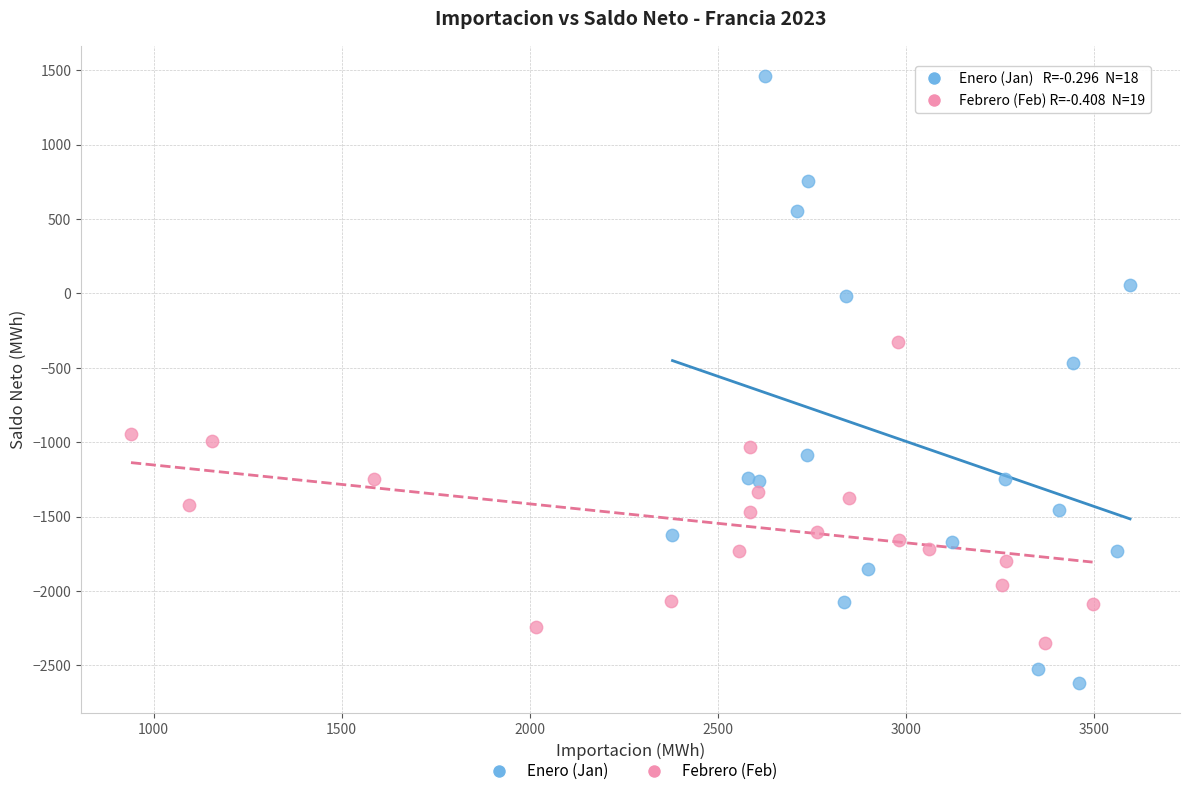

Which series contains the highest Y value?

Enero (Jan)